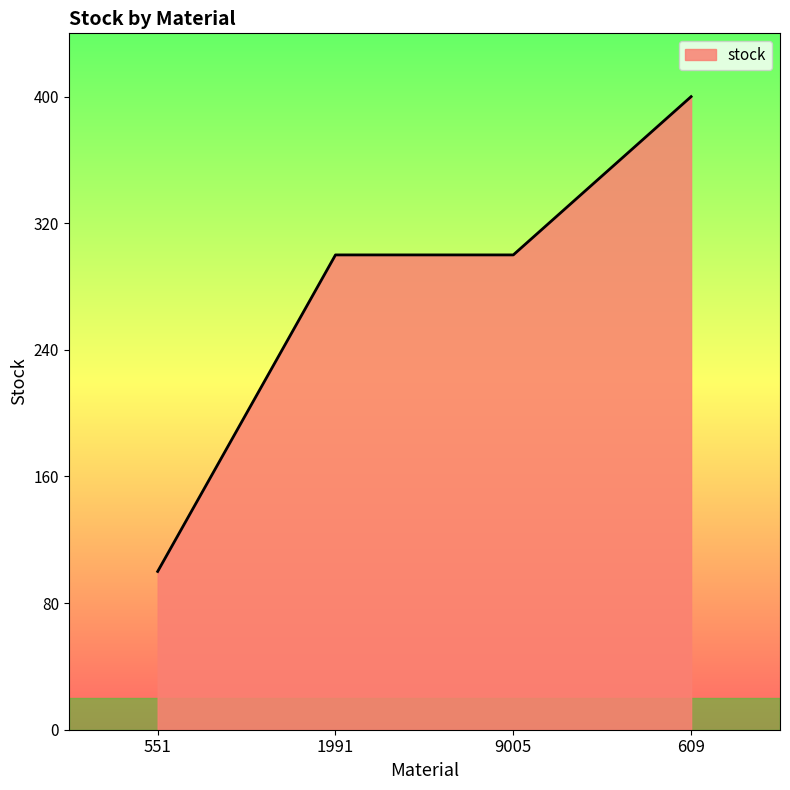

How many lines are shown in the chart?

1